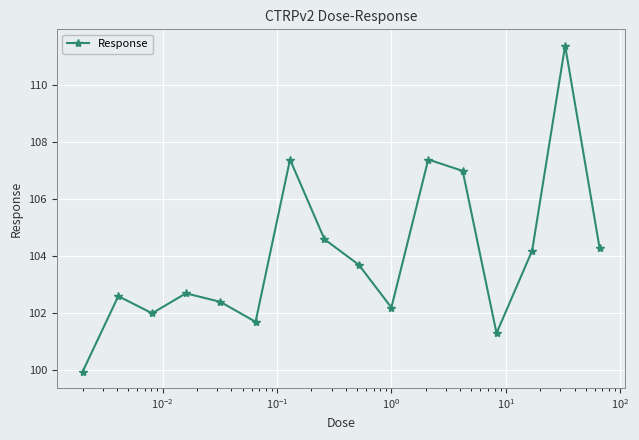

What is the value of the 5th point from the left?

102.4